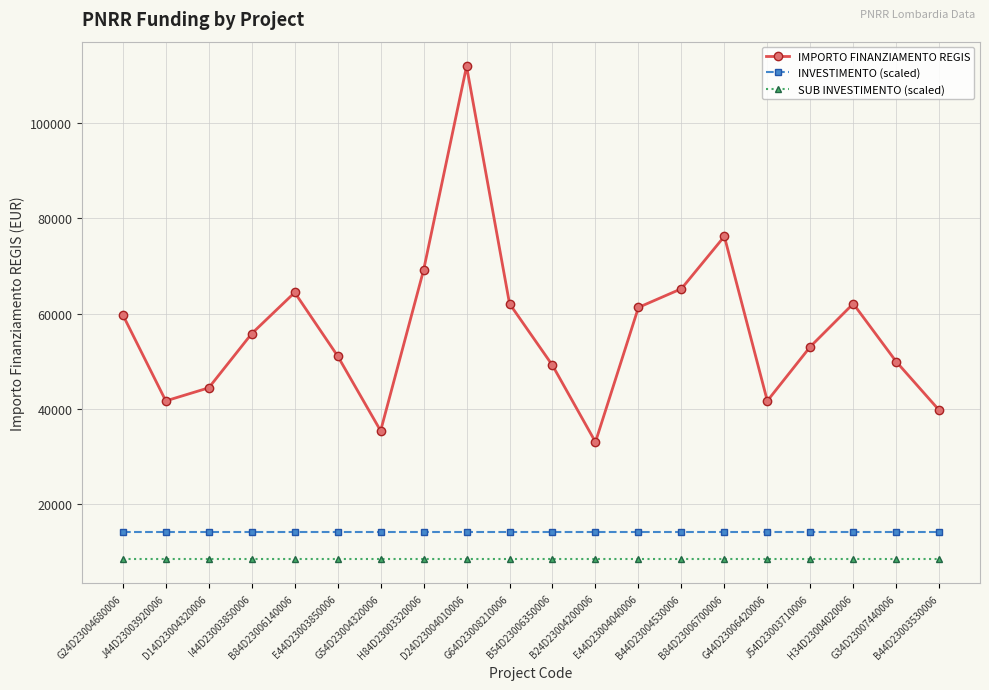

List the series in order of their peak value, lowest first.

SUB INVESTIMENTO (scaled), INVESTIMENTO (scaled), IMPORTO FINANZIAMENTO REGIS